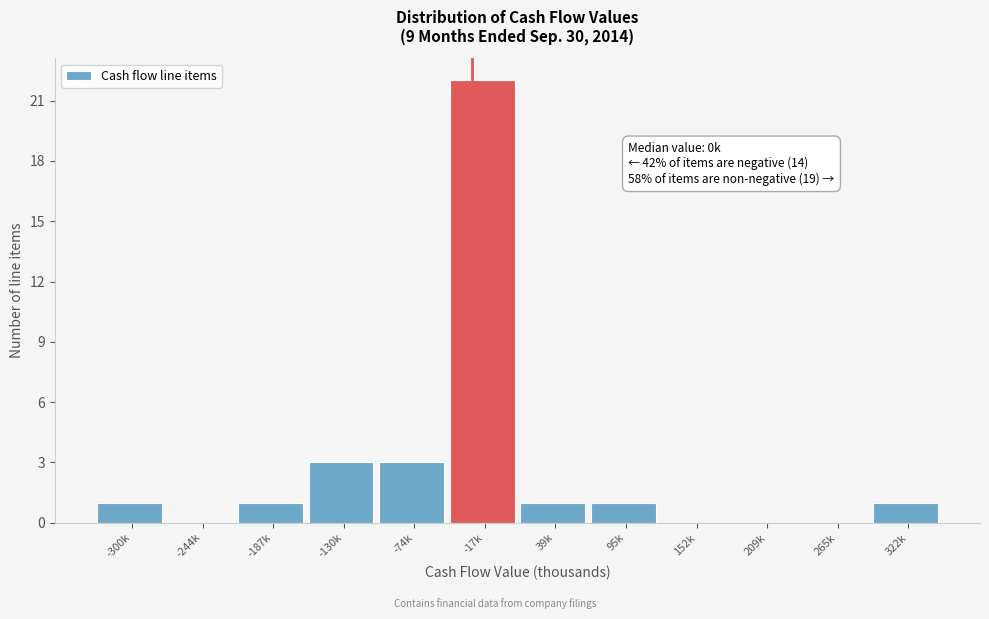

Reading left to right, extract all data points from this chart.

-300k=1	-244k=0	-187k=1	-130k=3	-74k=3	-17k=22	39k=1	95k=1	152k=0	209k=0	265k=0	322k=1